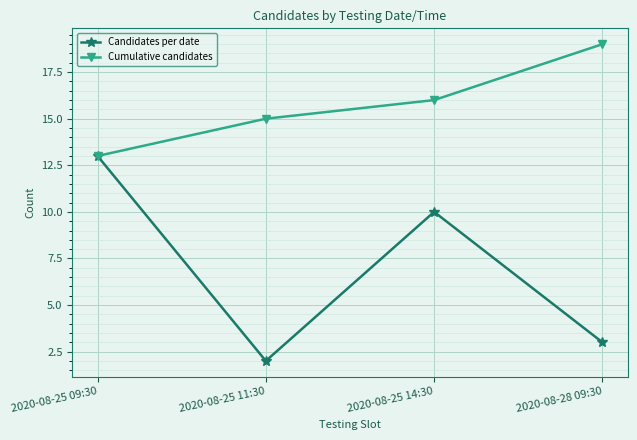

Count the Cumulative candidates values in the range 15 to 19.

3